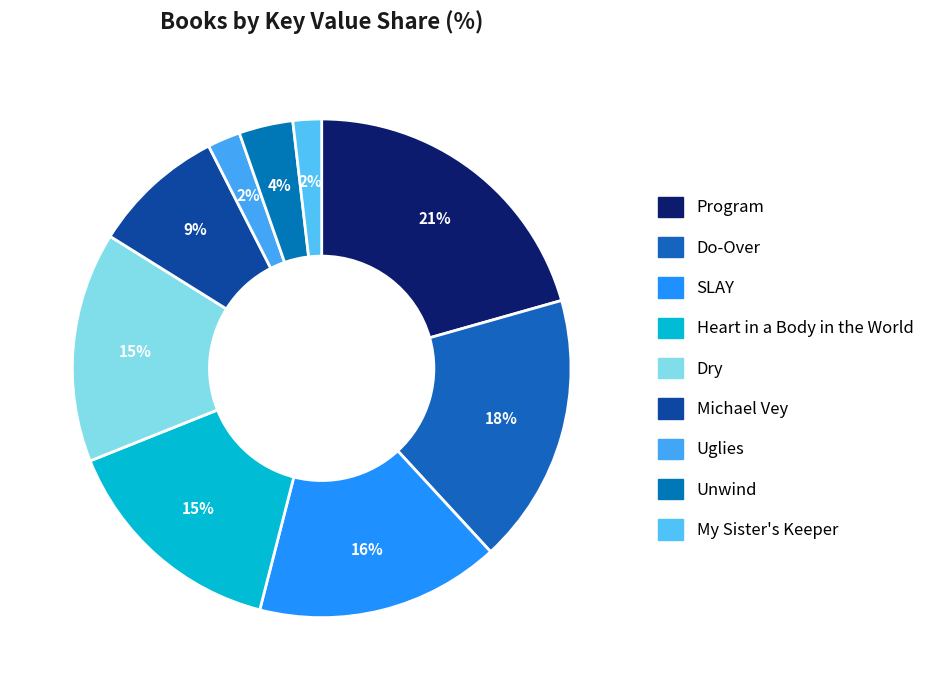

How many slices are in this pie chart?

9